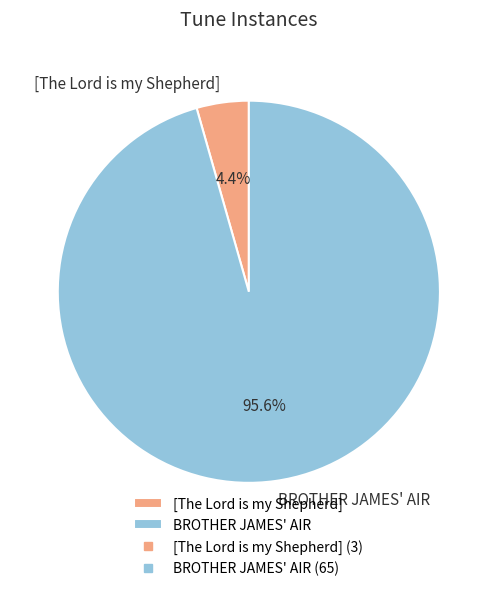

Approximately how many times larger is the value at BROTHER JAMES' AIR compared to [The Lord is my Shepherd]?

21.7